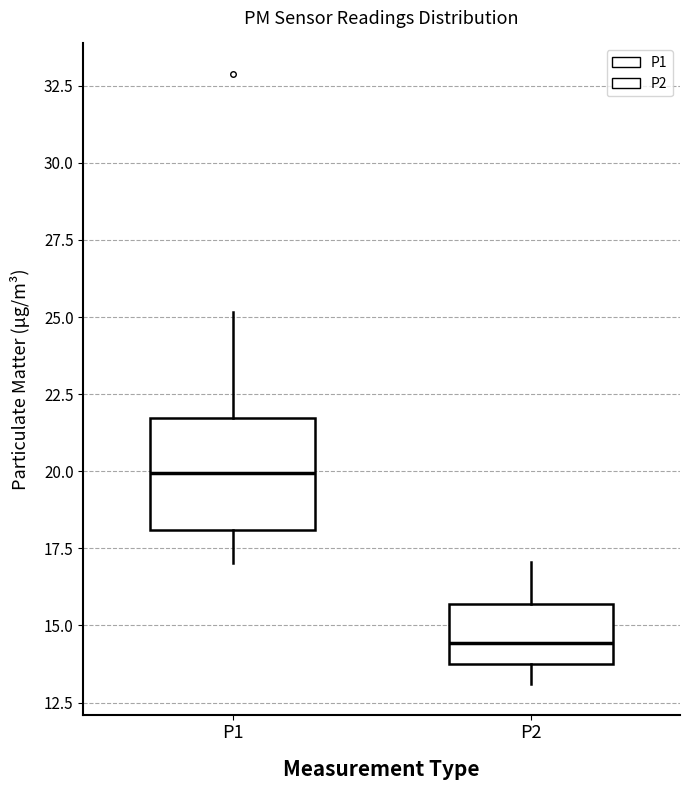

Comparing the boxes themselves (not the whiskers), which one is the tallest?

P1